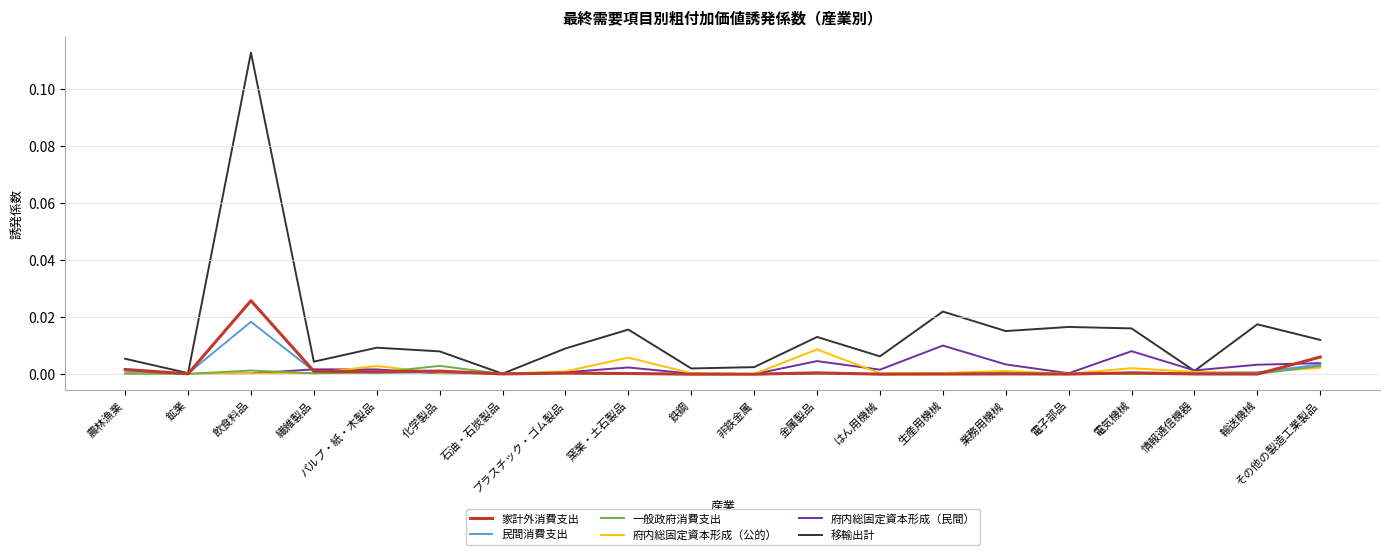

Is this an area chart (filled region under the line)?

No